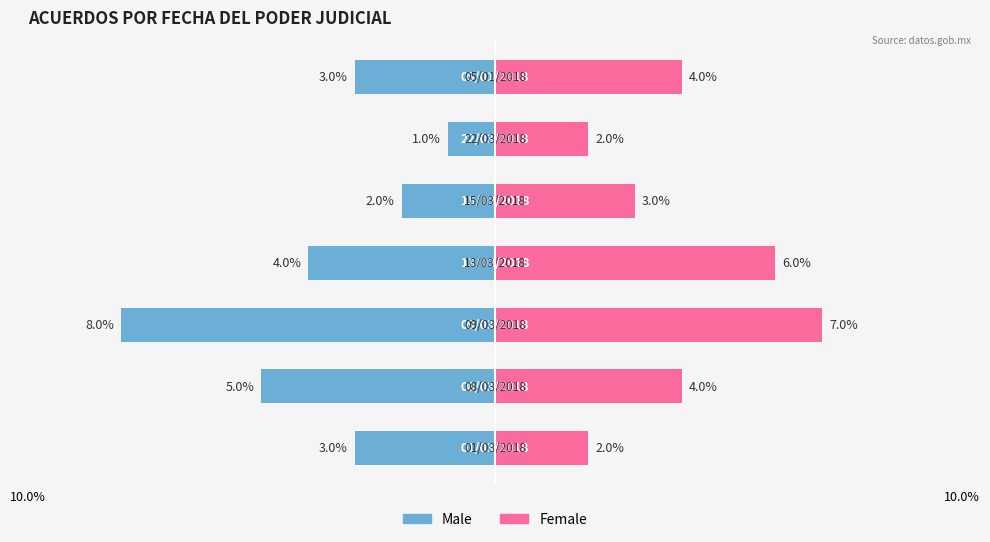

How many groups of bars are there?

7